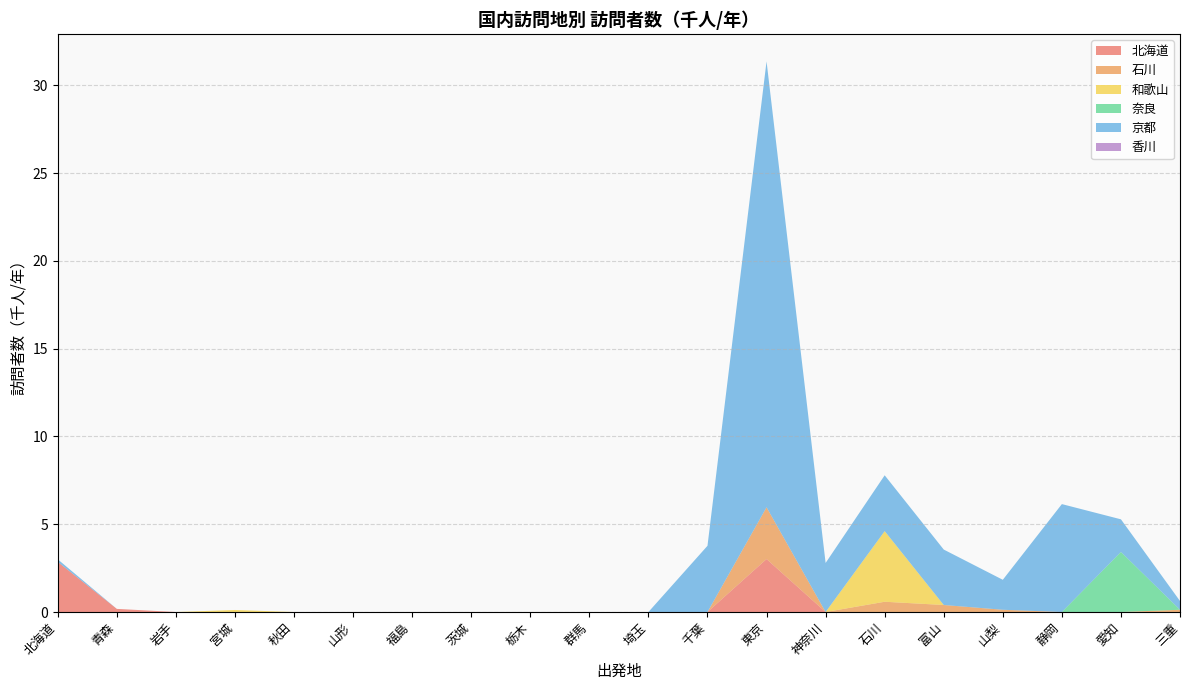

Reading left to right, what are all the values shown in this chart?

北海道: 2.9	0.2	0.0	0.0	0.0	0.0	0.0	0.0	0.0	0.0	0.0	0.0	3.0	0.0	0.0	0.0	0.0	0.0	0.0	0.0
石川: 0.0	0.0	0.0	0.0	0.0	0.0	0.0	0.0	0.0	0.0	0.0	0.0	2.9	0.0	0.6	0.4	0.1	0.0	0.0	0.1
和歌山: 0.0	0.0	0.0	0.1	0.0	0.0	0.0	0.0	0.0	0.0	0.0	0.0	0.0	0.0	4.0	0.0	0.0	0.0	0.0	0.0
奈良: 0.0	0.0	0.0	0.0	0.0	0.0	0.0	0.0	0.0	0.0	0.0	0.0	0.0	0.0	0.0	0.0	0.0	0.0	3.4	0.0
京都: 0.1	0.0	0.0	0.0	0.0	0.0	0.0	0.0	0.0	0.0	0.0	3.8	25.4	2.8	3.2	3.2	1.7	6.1	1.9	0.5
香川: 0.0	0.0	0.0	0.0	0.0	0.0	0.0	0.0	0.0	0.0	0.0	0.0	0.0	0.0	0.0	0.0	0.0	0.0	0.0	0.0